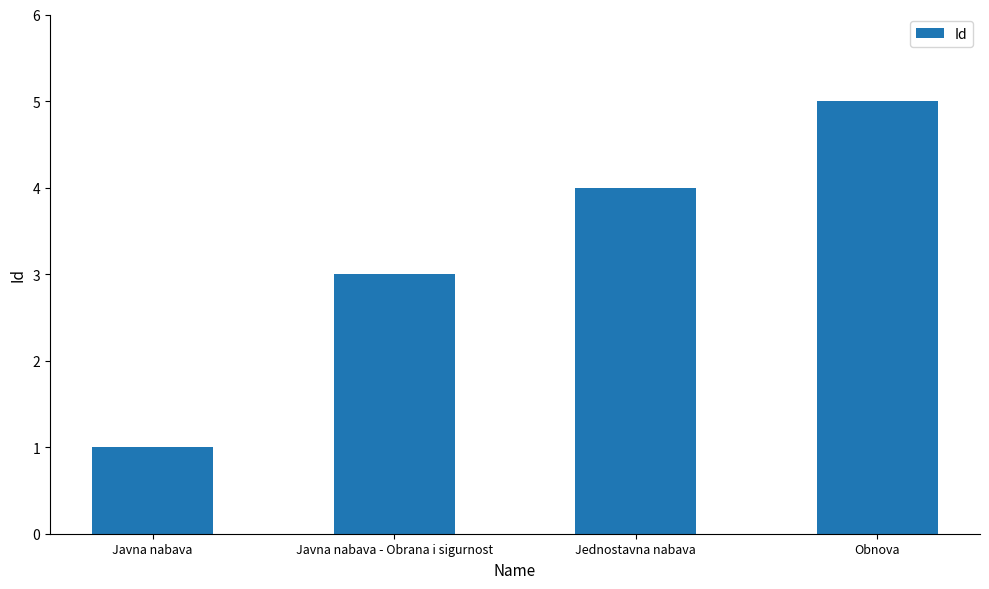

How many categories are shown in the chart?

4